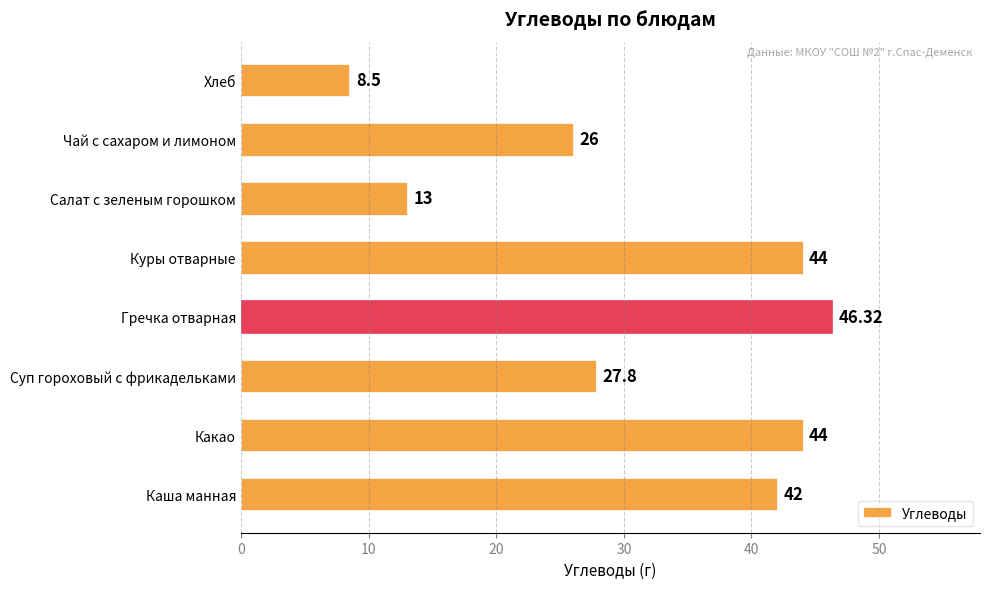

What is the difference between the values at Каша манная and Какао?

2.0